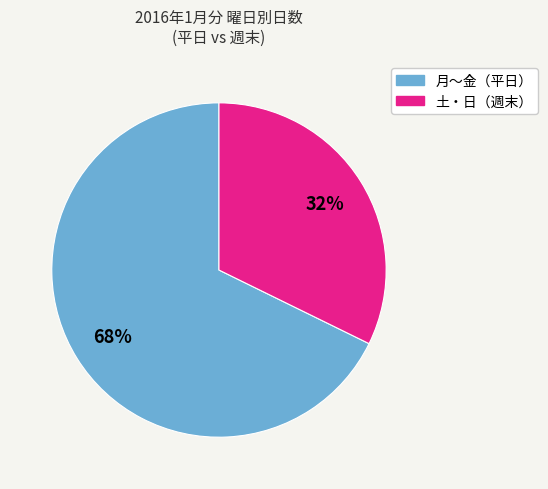

To the nearest percent, what is the average slice percentage?

50%